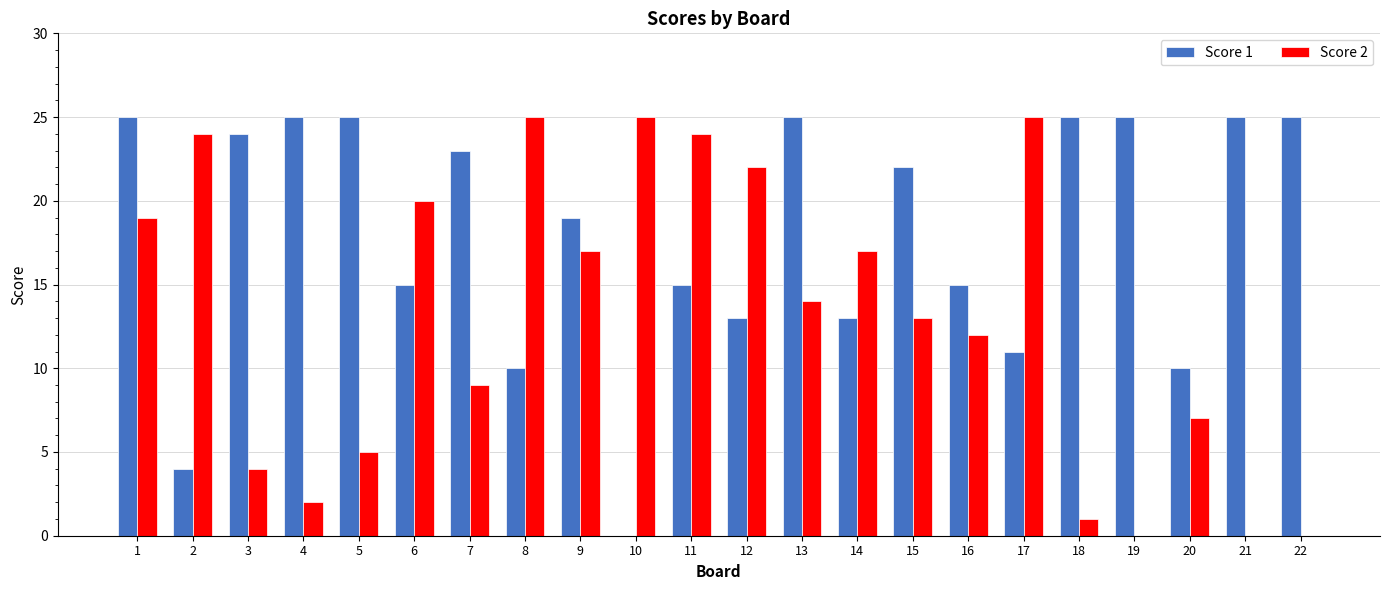

Is it true that Score 2 equals 9 at 7?

True